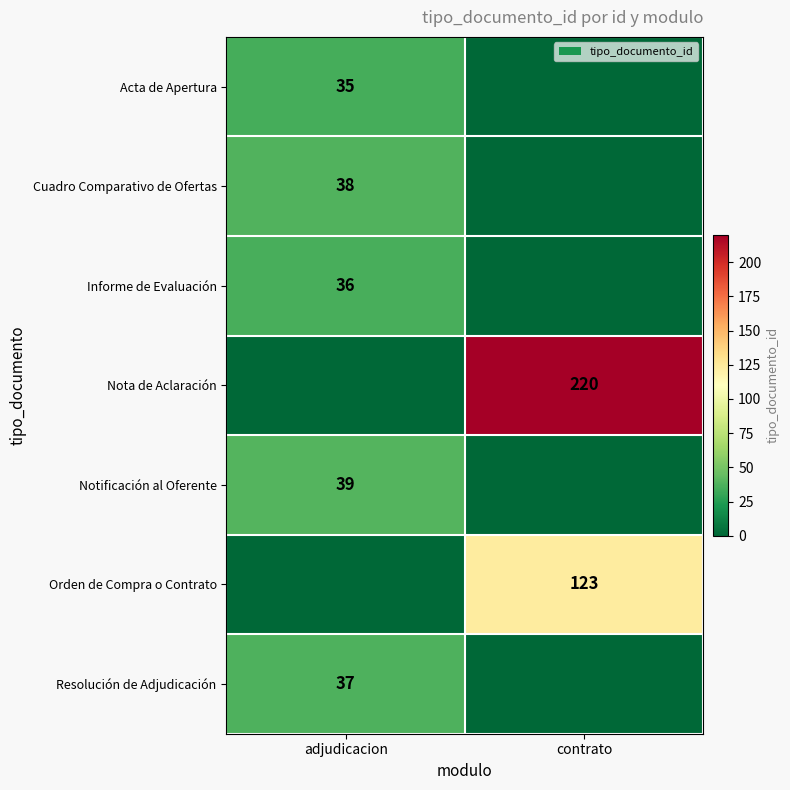

The Cuadro Comparativo de Ofertas series shows 38 at adjudicacion. True or false?

True